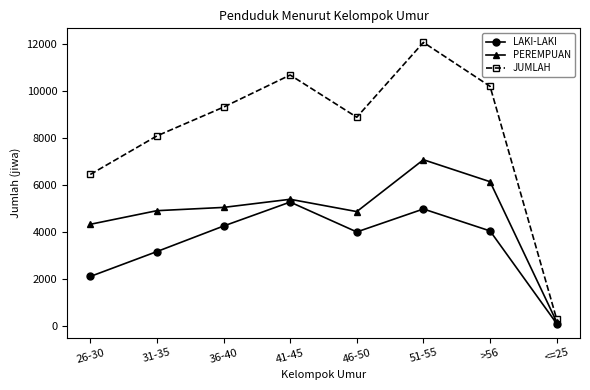

True or false: PEREMPUAN and JUMLAH intersect in this chart.

False